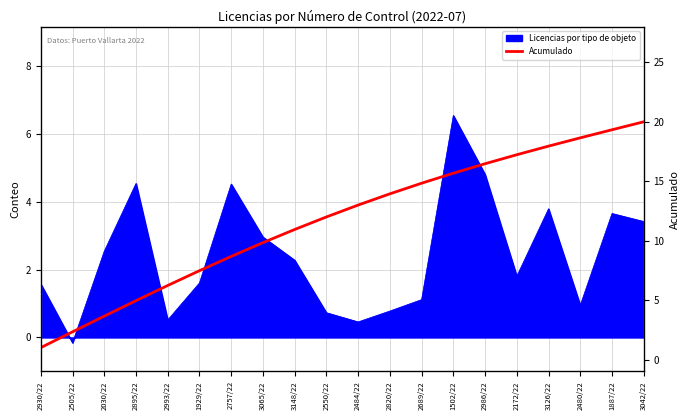

What position from the right is 2550/22?

11